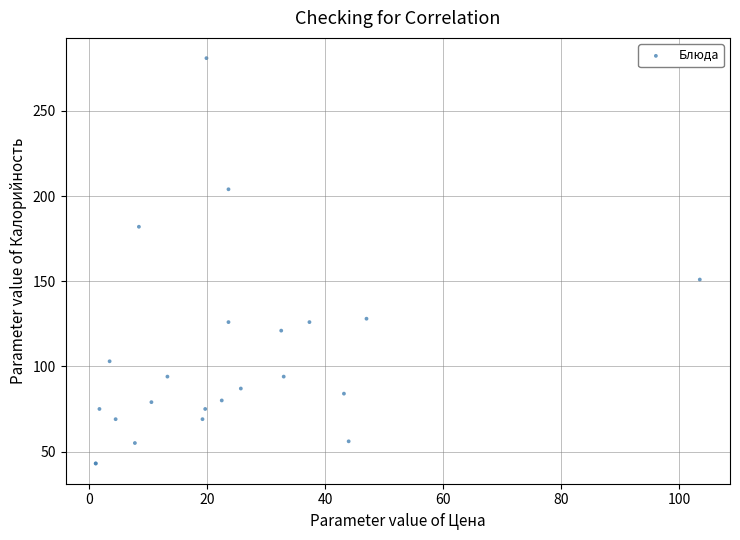

What Y value in the scatter plot is closest to 162?

151